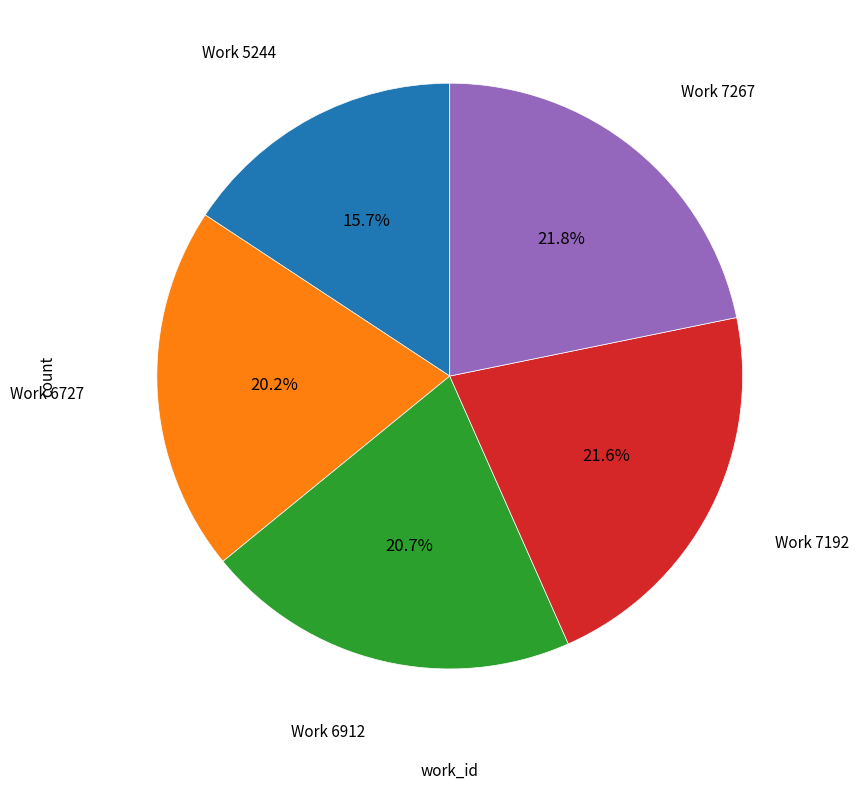

Is there any slice that represents more than half of the pie?

No